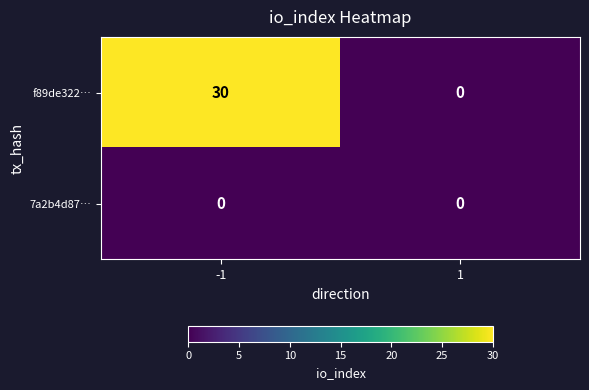

What value does the f89de322… series have at -1?

30